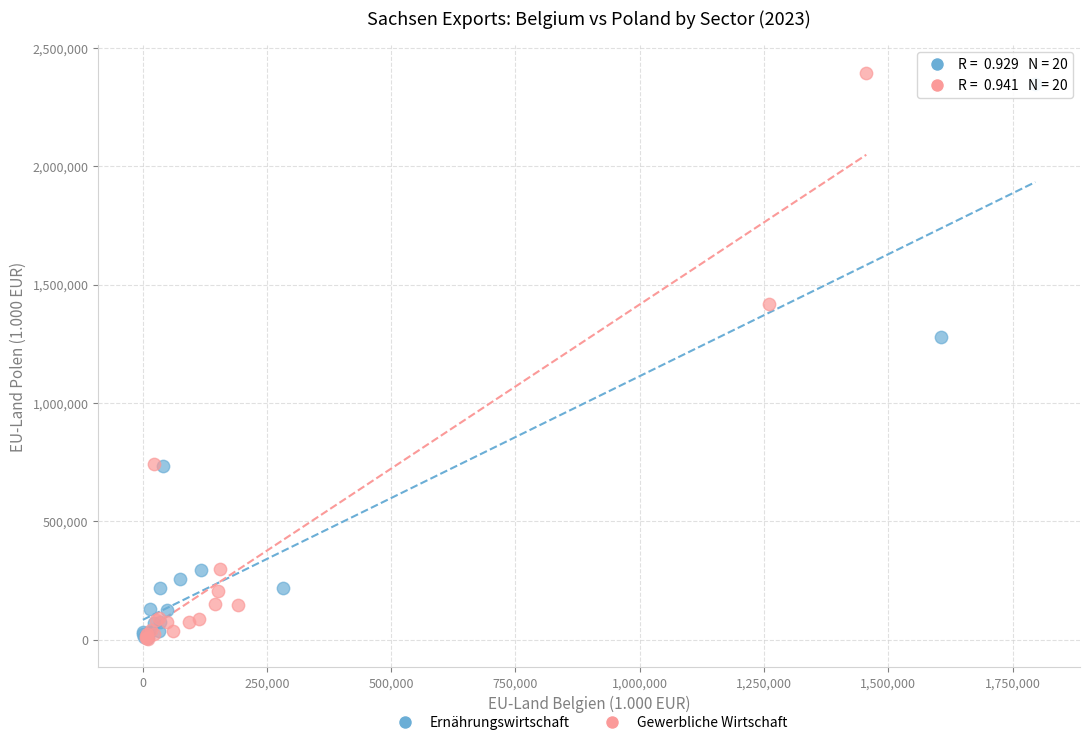

Which series has the widest spread of Y values?

Gewerbliche Wirtschaft